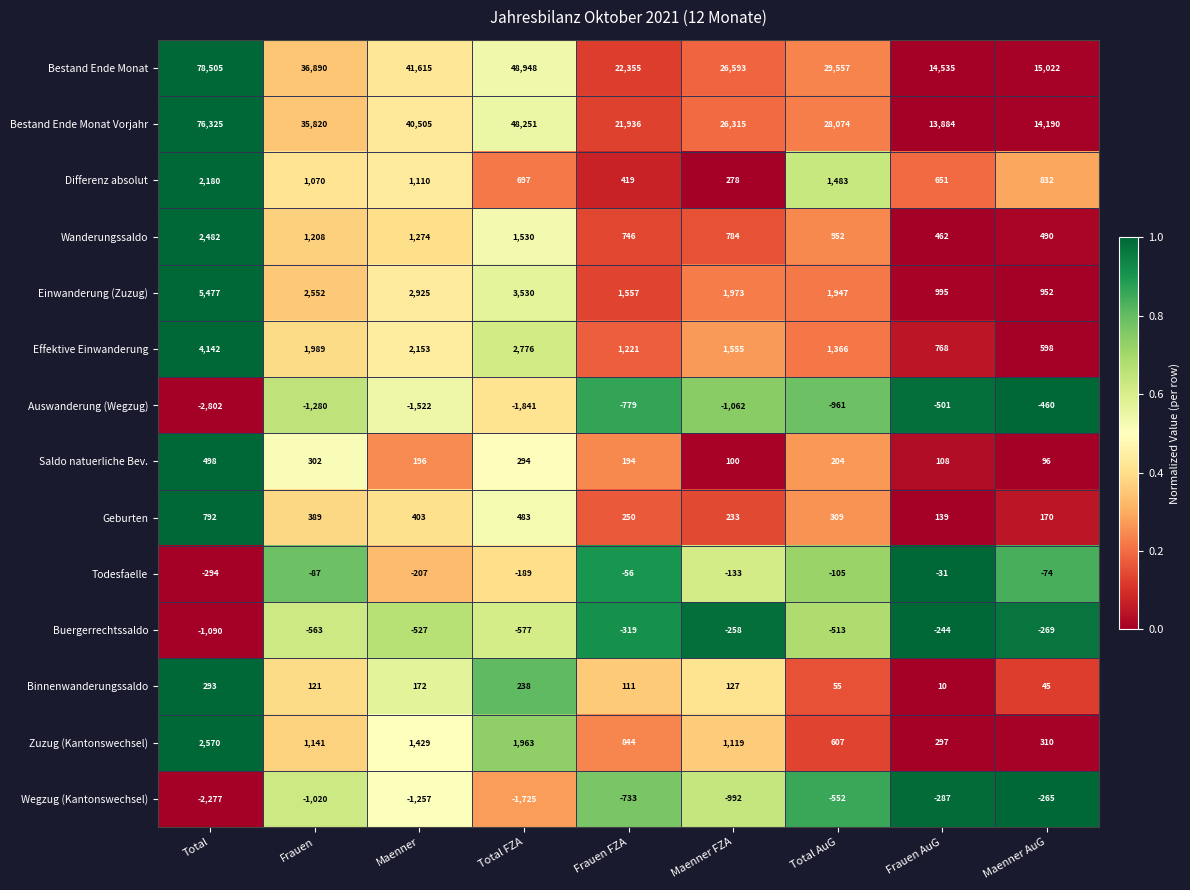

What is the sum of all Bestand Ende Monat values?

314020